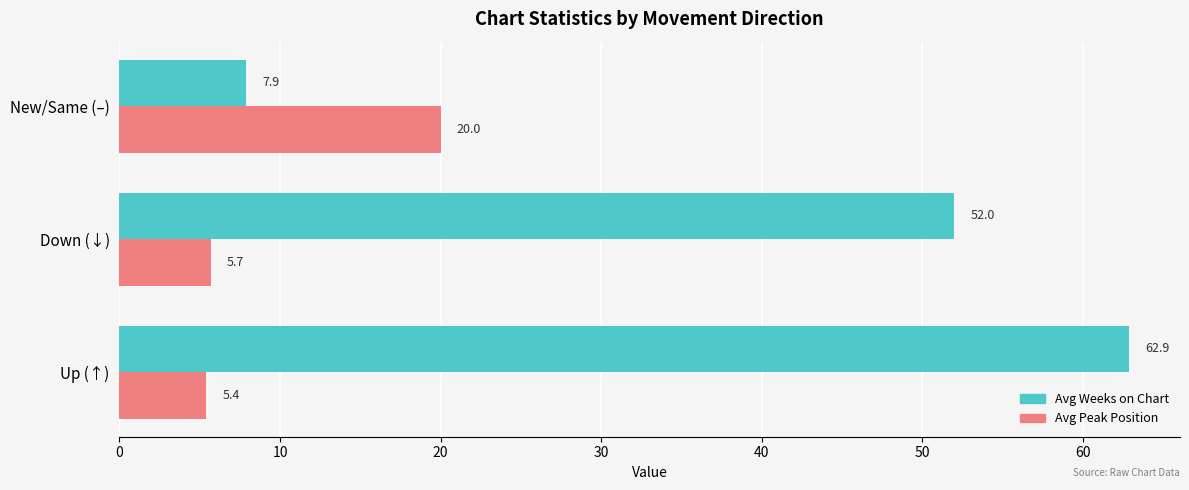

True or false: Avg Peak Position has a value of 11.4 at New/Same (–).

False